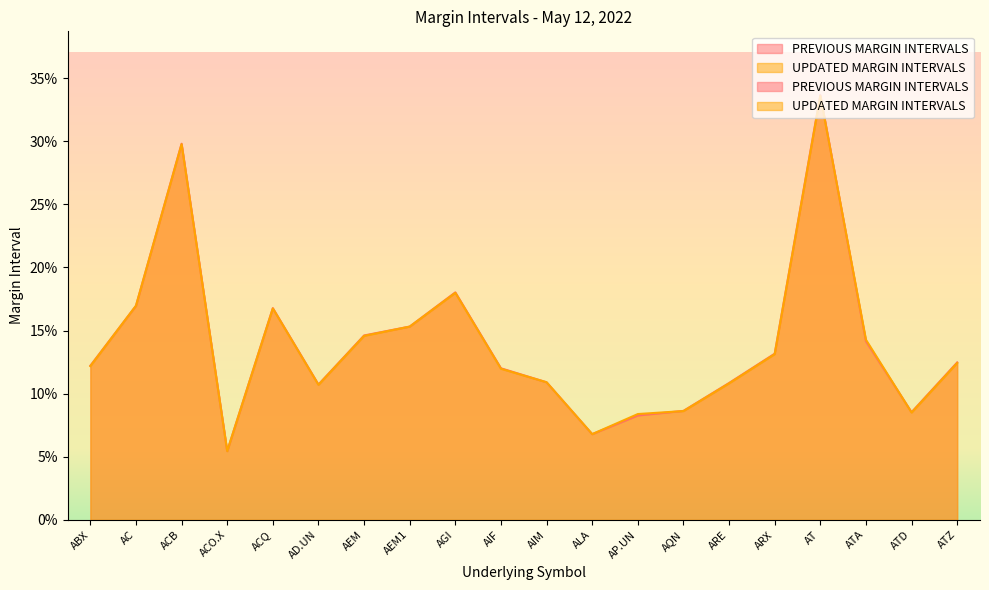

What is the label of the 17th point from the right?

ACO.X